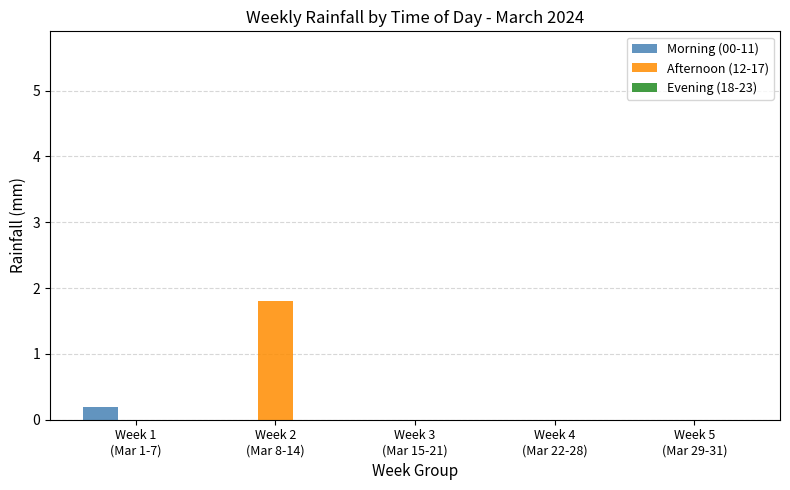

How many data points does each series have?

5